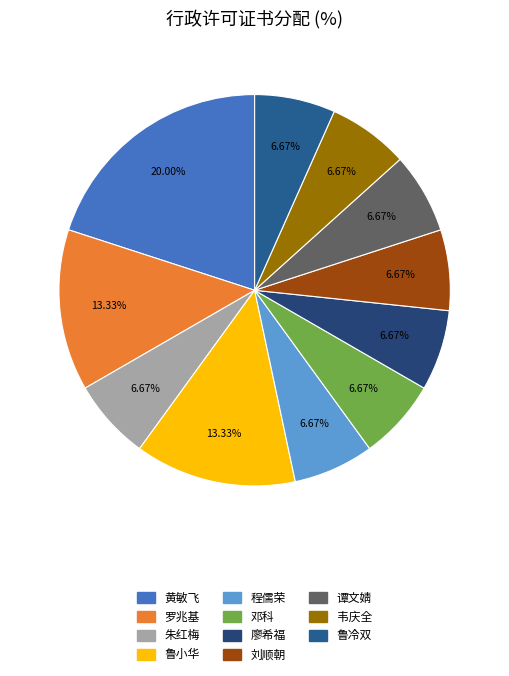

What is the change in value from 黄敏飞 to 廖希福?

-2